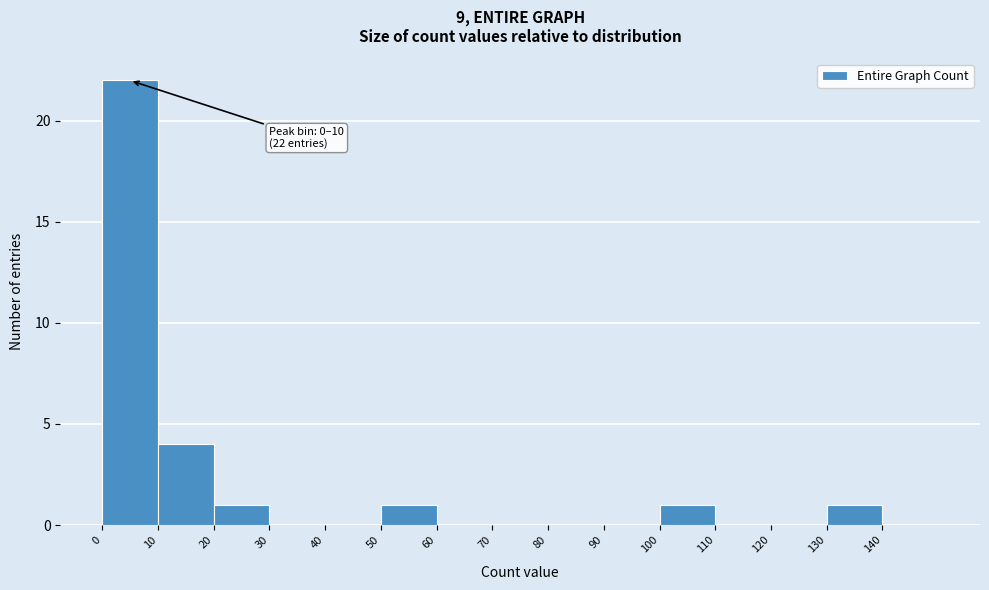

Which range on the x-axis has the tallest bar?

0 to 10